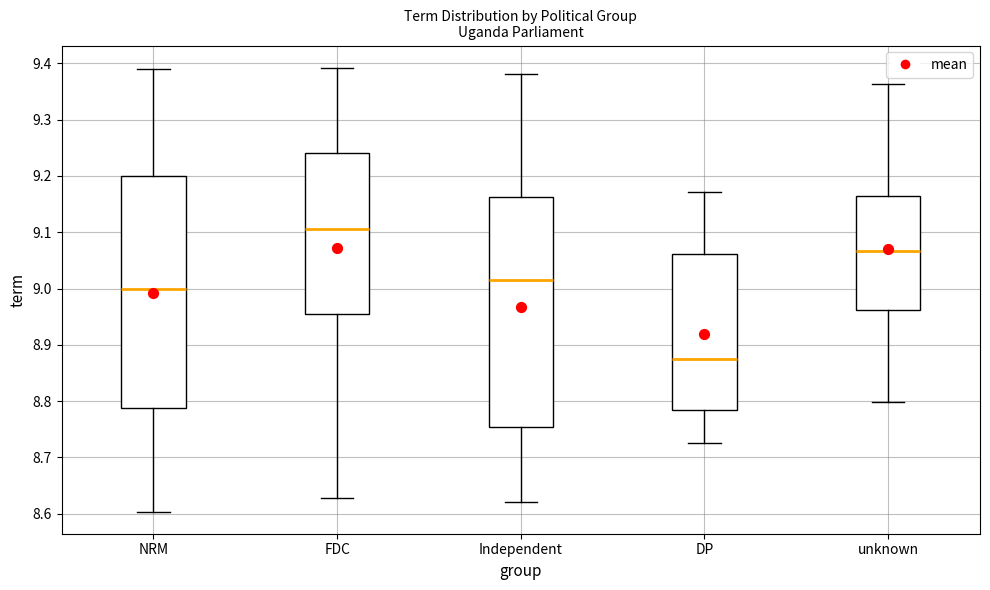

Reading left to right, transcribe this box plot: for each box, give where its median line is, the range the box spans, and where its two whiskers end, as read against the y-axis. The values are not printed on the chart, so give them approximately, as read against the axis.

NRM: median 9.00, box 8.79 to 9.20, whiskers 8.60 to 9.39
FDC: median 9.11, box 8.95 to 9.24, whiskers 8.63 to 9.39
Independent: median 9.02, box 8.75 to 9.16, whiskers 8.62 to 9.38
DP: median 8.88, box 8.78 to 9.06, whiskers 8.73 to 9.17
unknown: median 9.07, box 8.96 to 9.17, whiskers 8.80 to 9.36